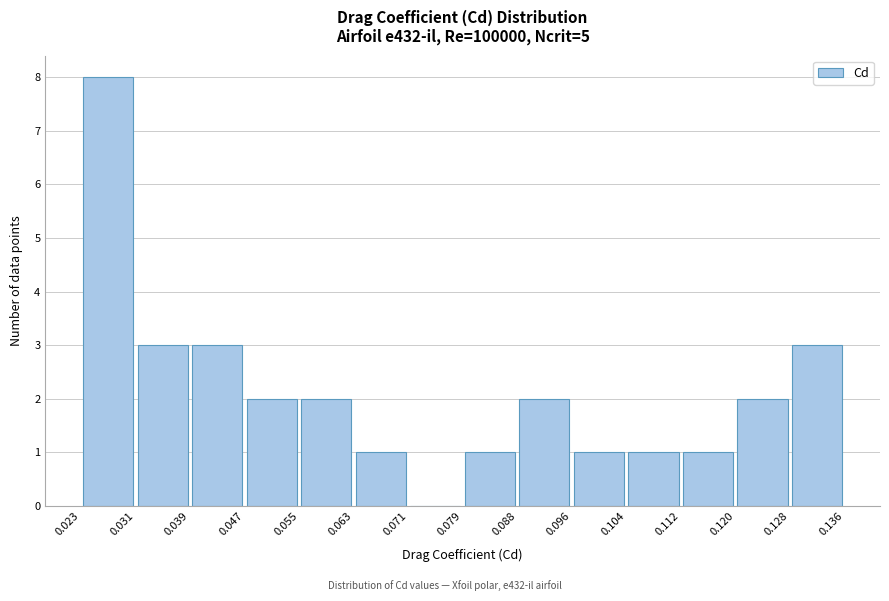

Over which range of the x-axis is the bar tallest?

0.023 to 0.031